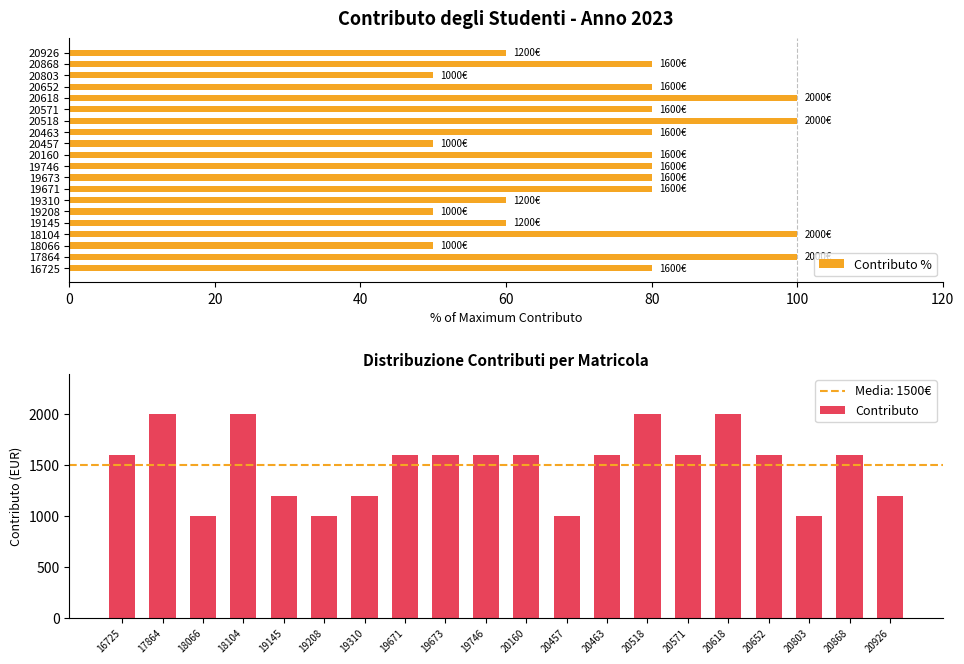

What is the average value of the Contributo series?

1500